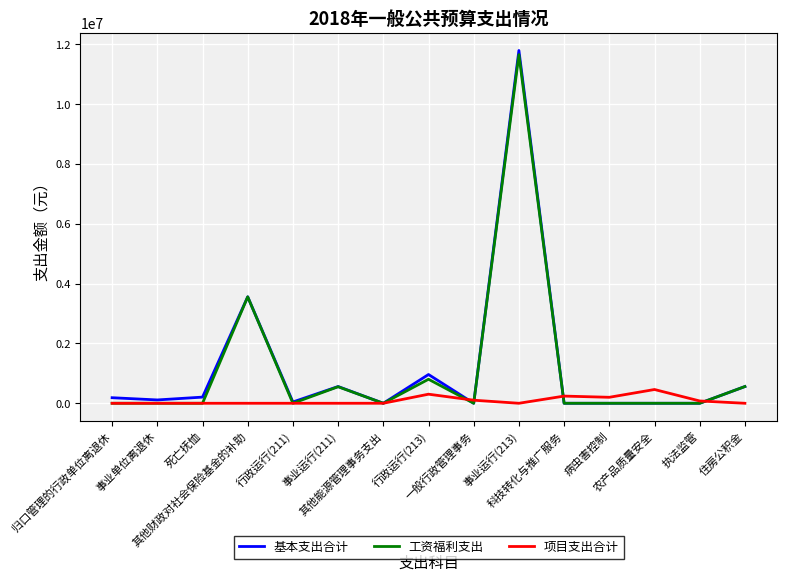

At which label does 基本支出合计 first exceed 111304?

归口管理的行政单位离退休